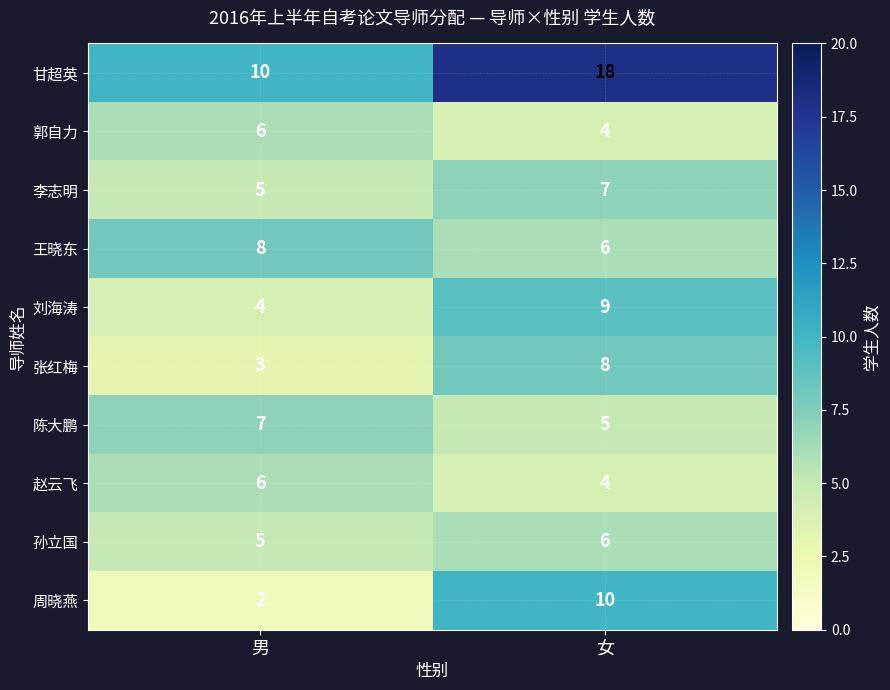

What is the spread (max minus min) of values at 女?

14